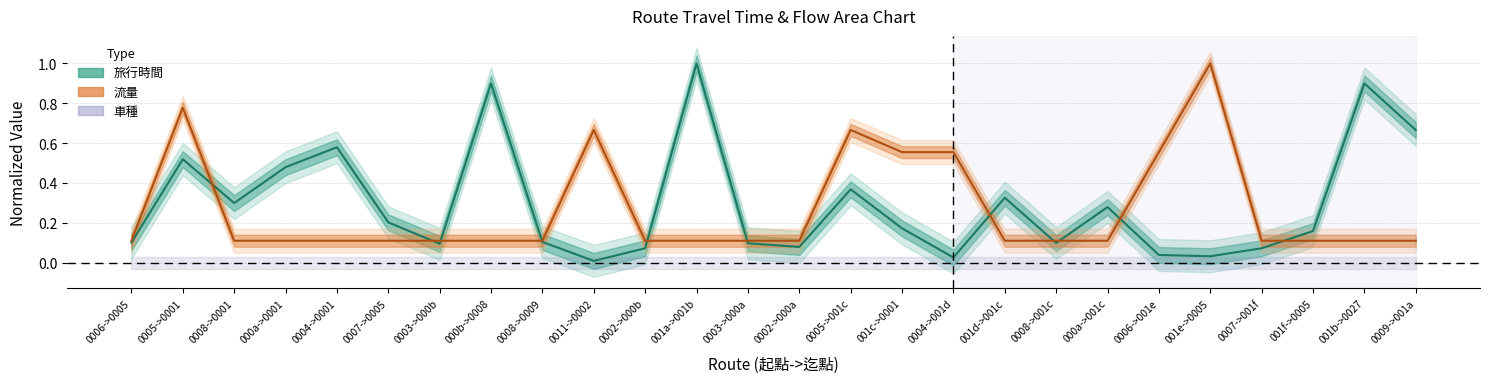

True or false: 旅行時間 and 流量 cross at least once.

True